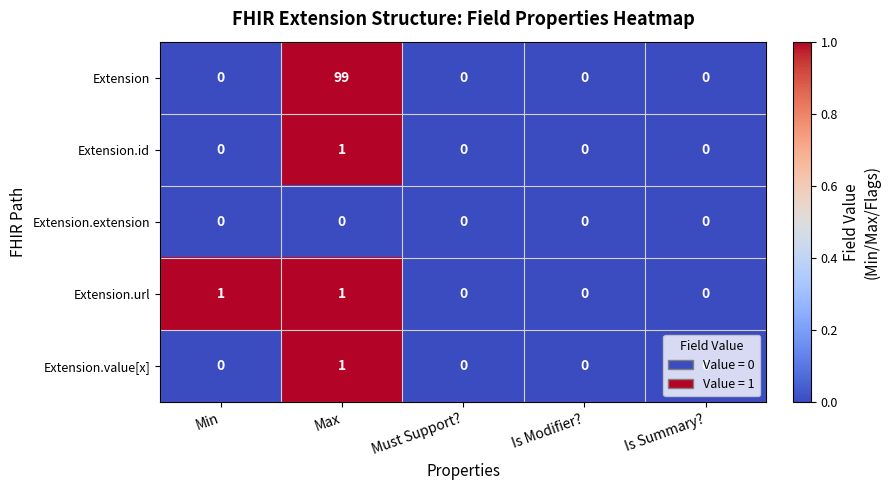

Which series has the widest spread of values?

Extension